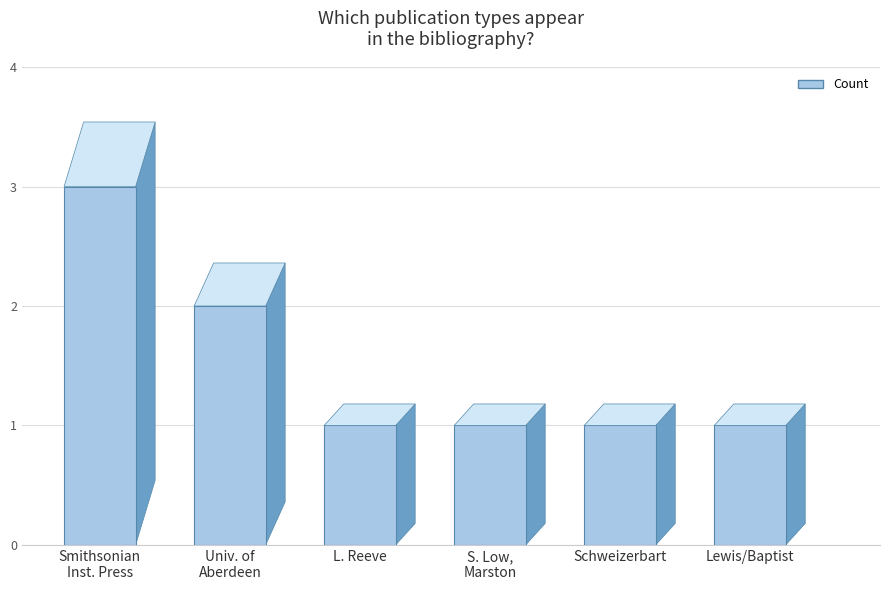

Which has a higher value, S. Low,
Marston or Smithsonian
Inst. Press?

Smithsonian
Inst. Press